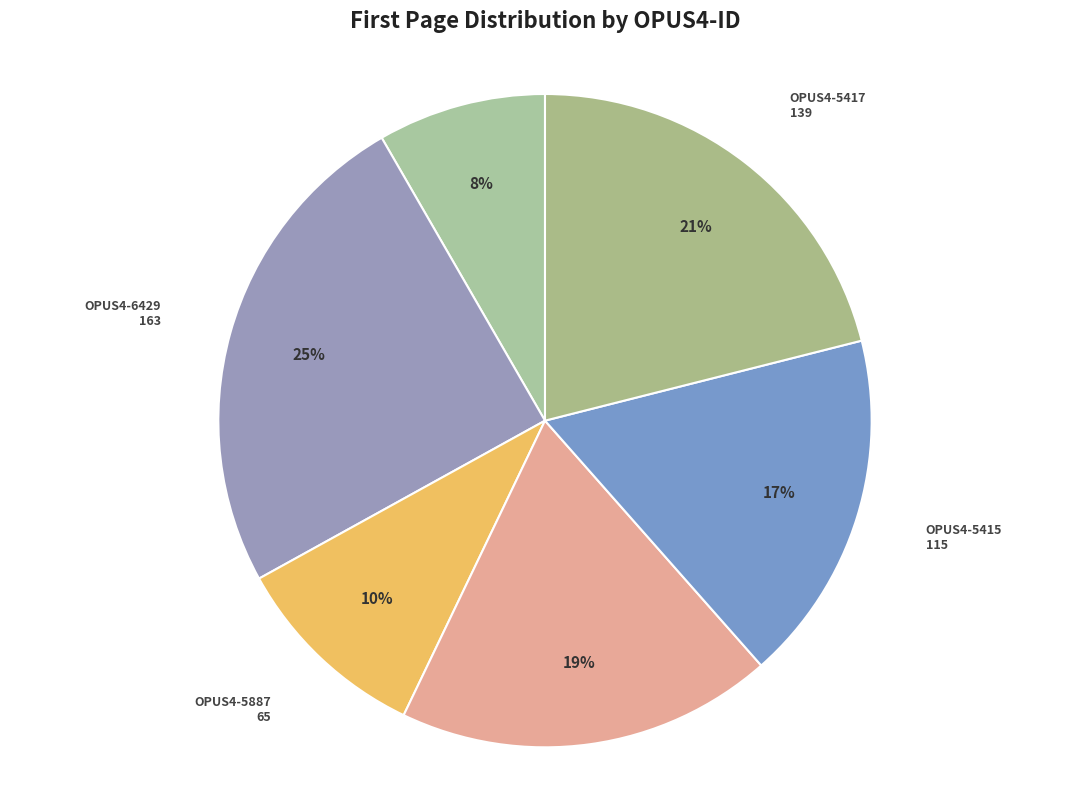

To the nearest percent, what percentage of the pie is OPUS4-5416?

19%